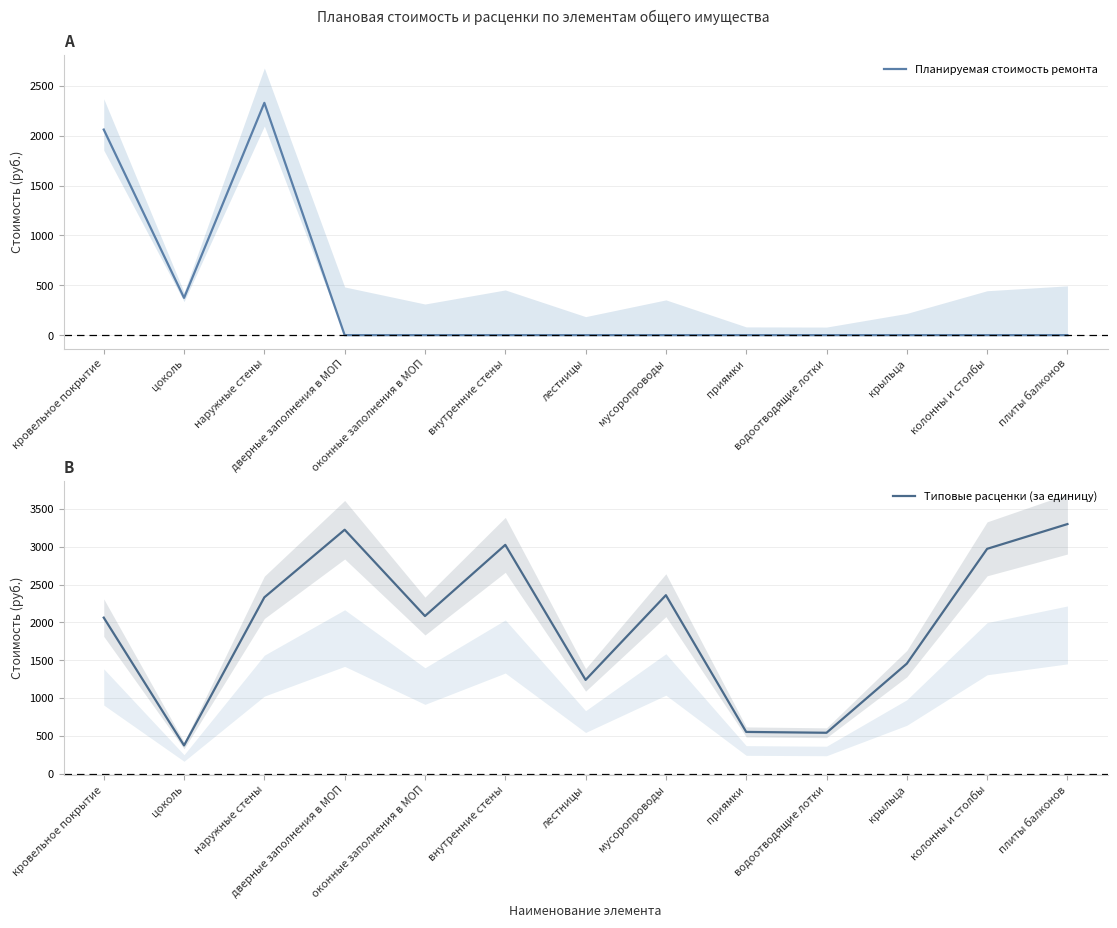

What are all the series names shown in the legend?

Планируемая стоимость ремонта, Типовые расценки (за единицу)